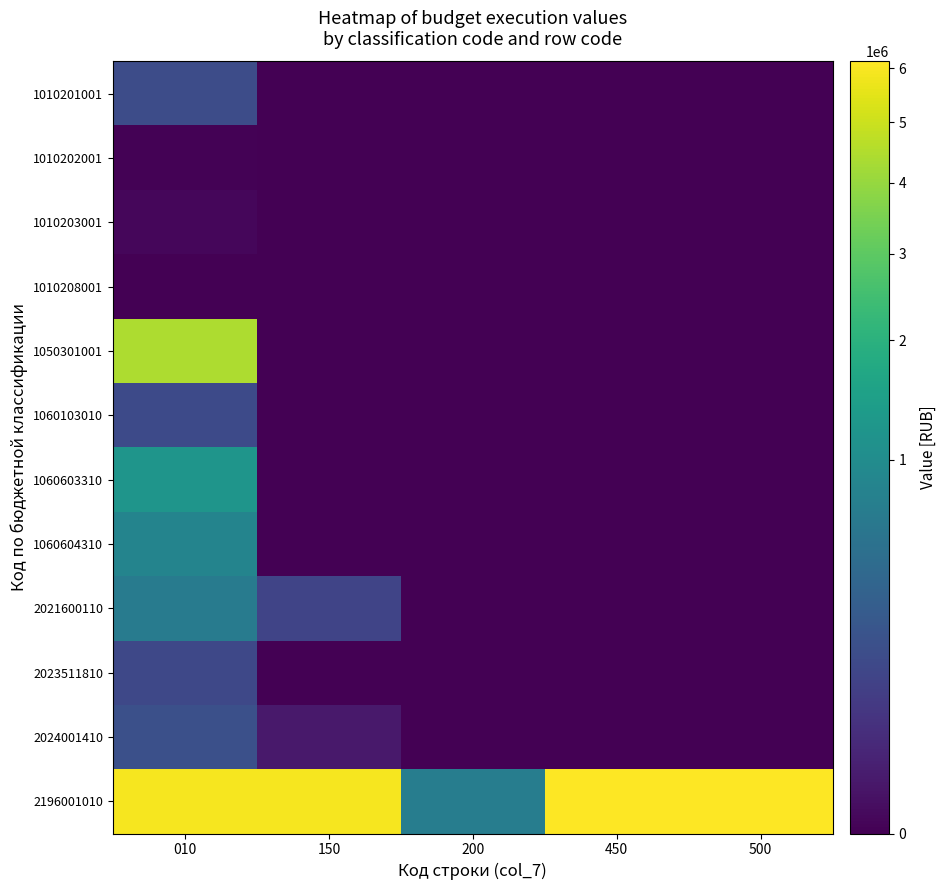

What is the difference between the highest and lowest values at 150?

5931049.6